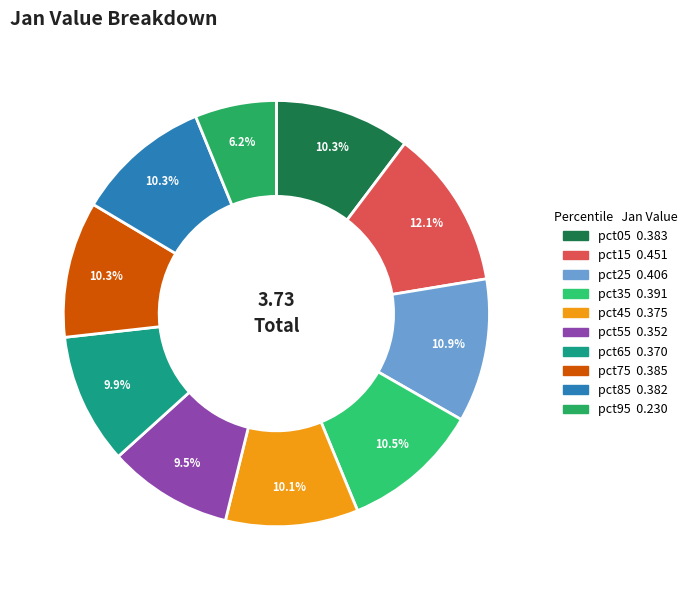

To the nearest percent, what is the average slice percentage?

10%